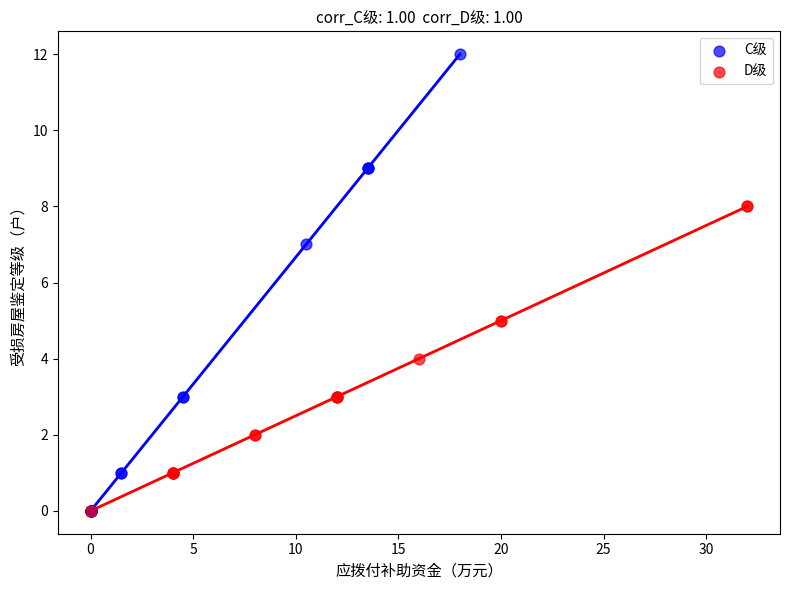

Which series contains the highest Y value?

C级